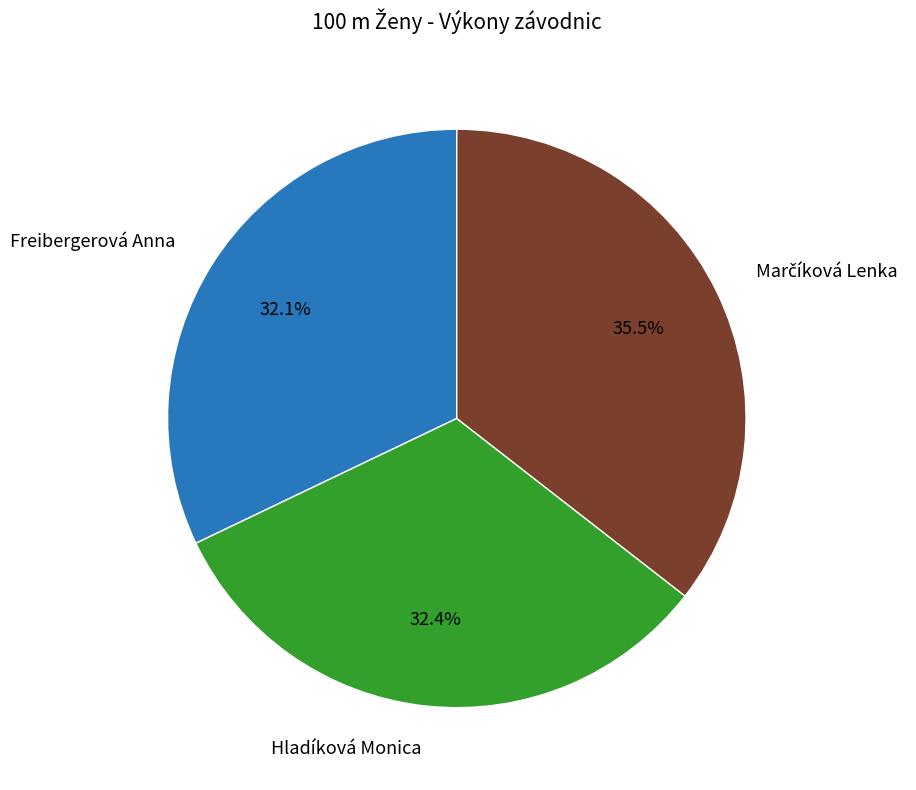

Does any single category account for the majority?

No